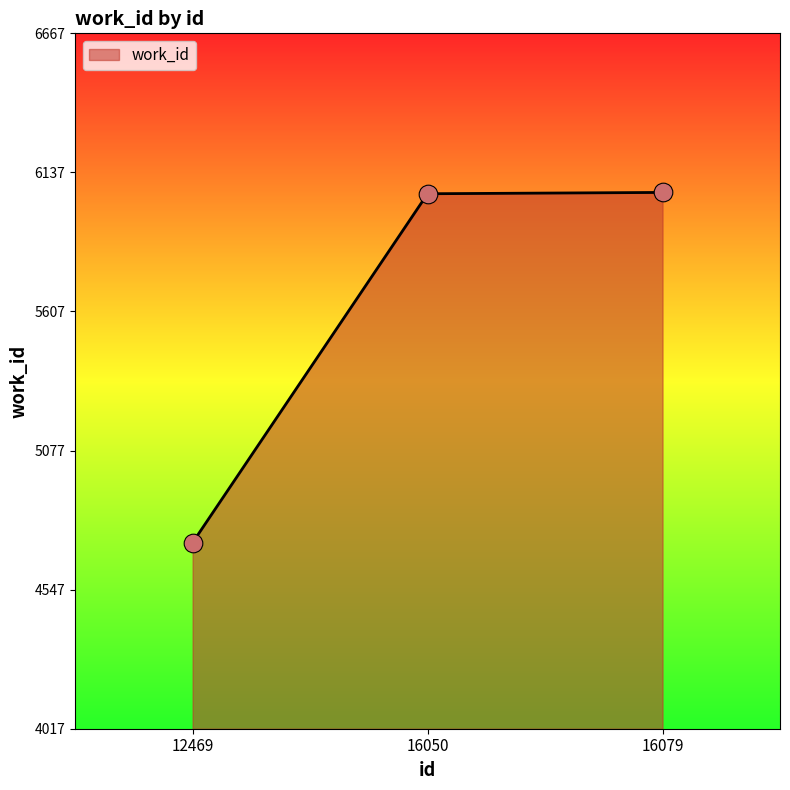

Between 12469 and 16050, which is larger?

16050